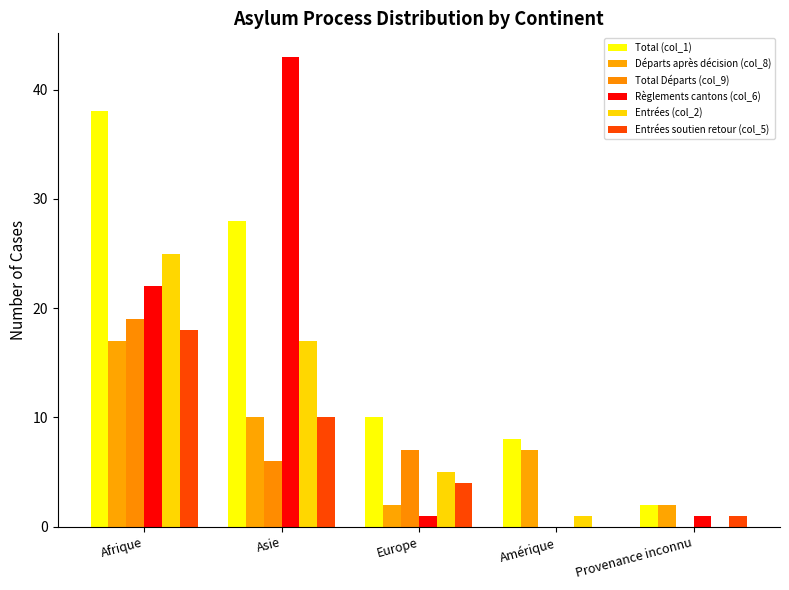

What is the value of the Entrées soutien retour (col_5) bar at the 5th from the left?

1